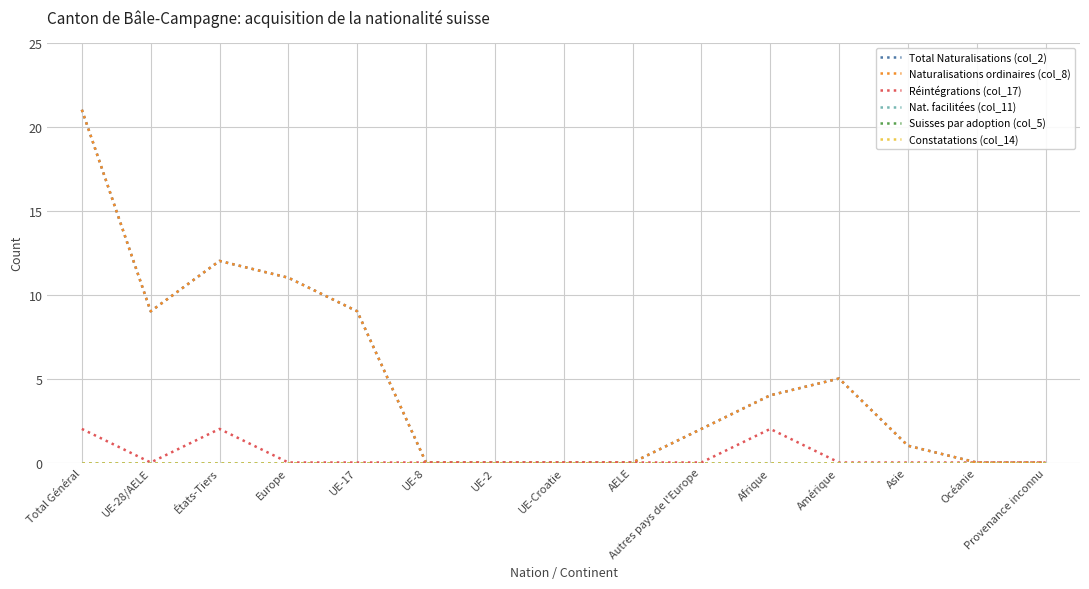

True or false: Total Naturalisations (col_2) and Suisses par adoption (col_5) intersect in this chart.

False